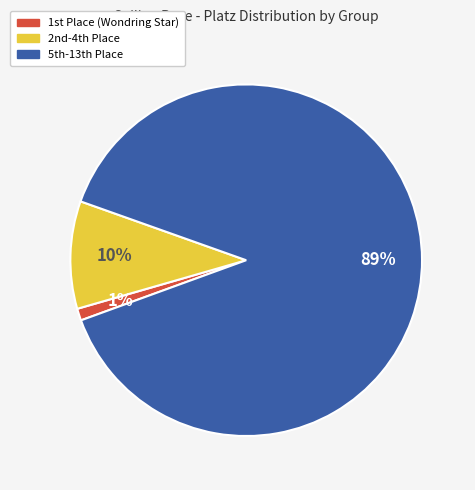

To the nearest percent, what is the difference between the largest and smallest slice percentages?

88%